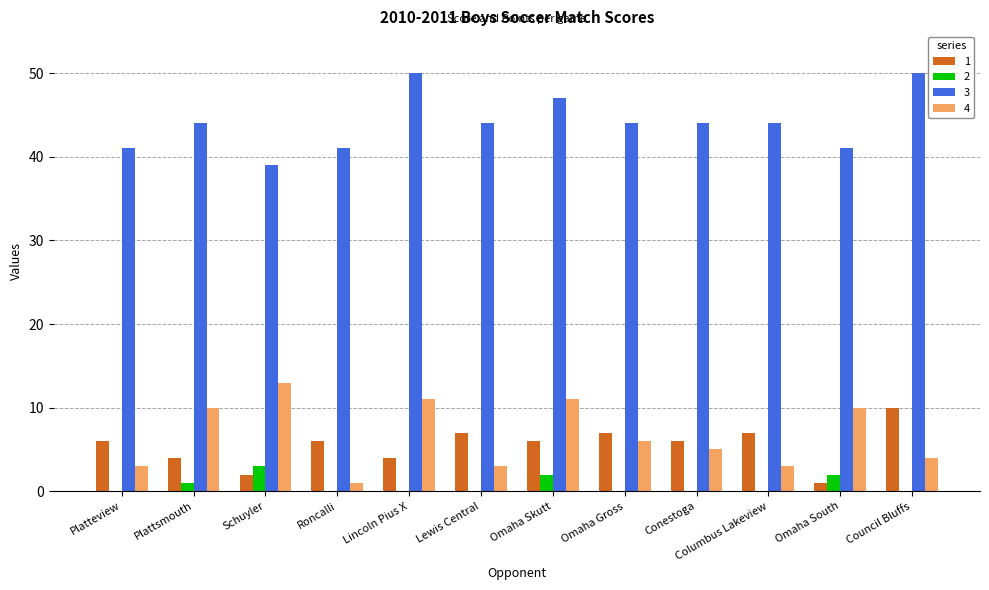

Is the value of 2 at Lewis Central greater than the value of 4 at Lincoln Pius X?

No